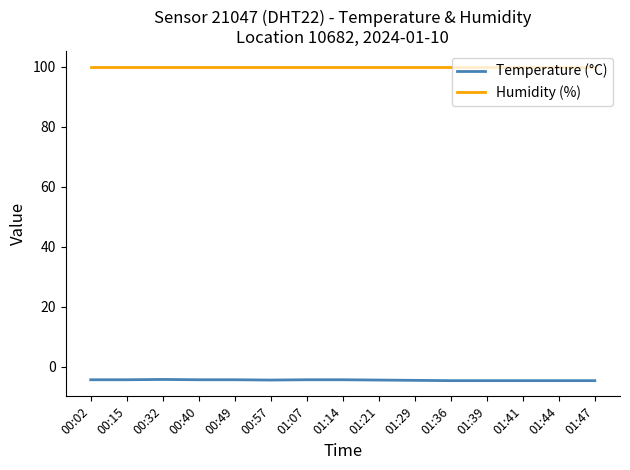

What is the highest value of the Temperature (°C) series?

-4.2